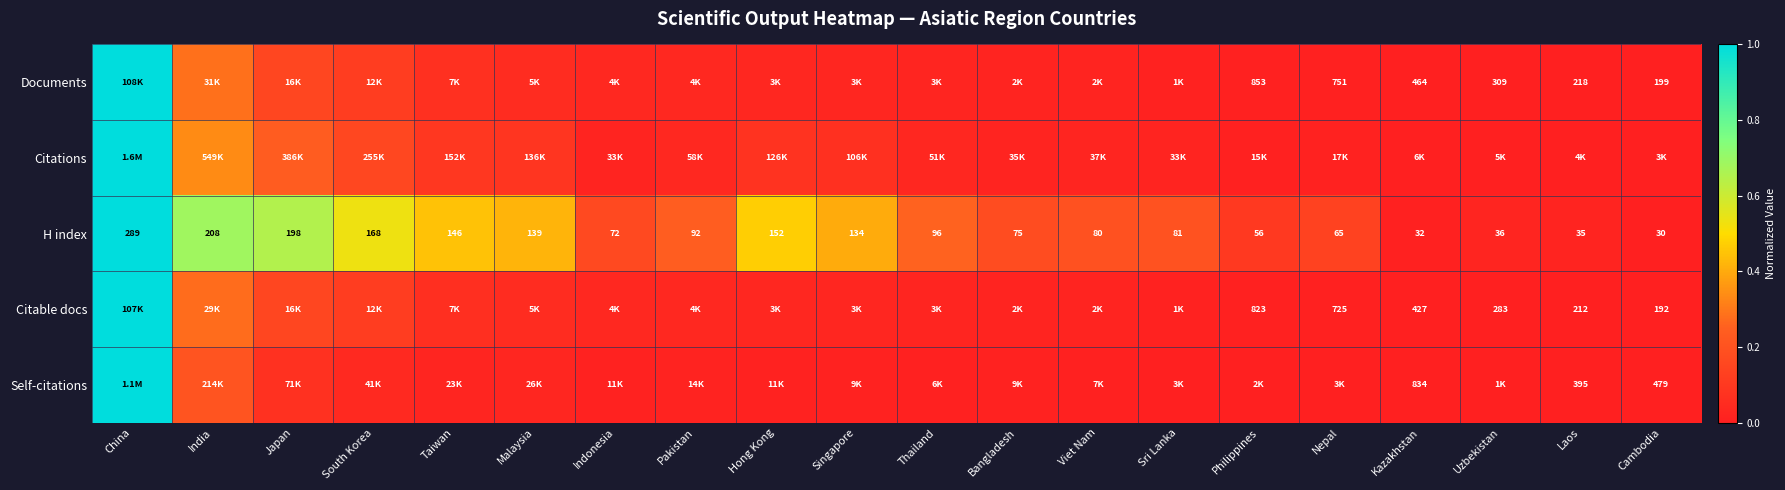

Is the value of Citable docs at Philippines greater than the value of H index at Cambodia?

Yes